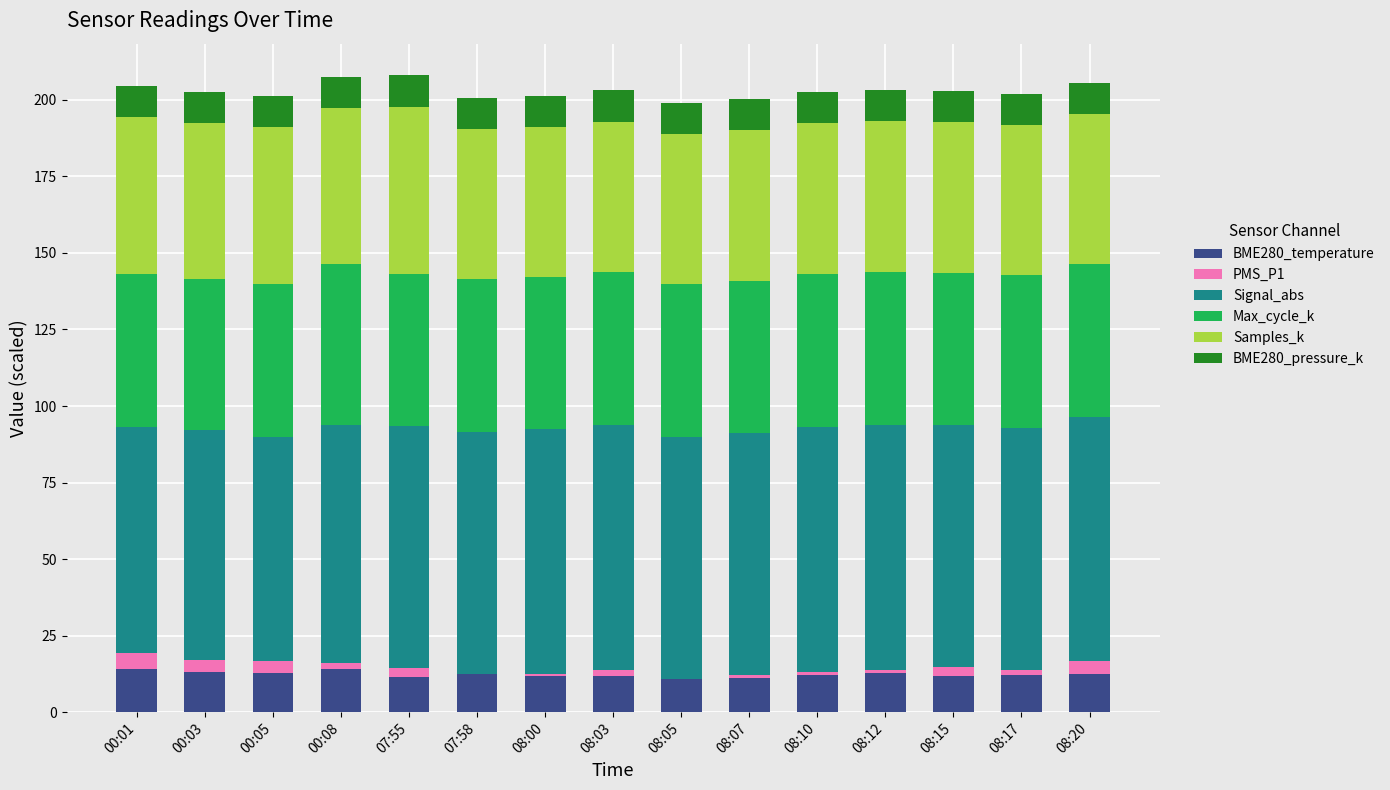

What is the maximum value for BME280_temperature?

14.2